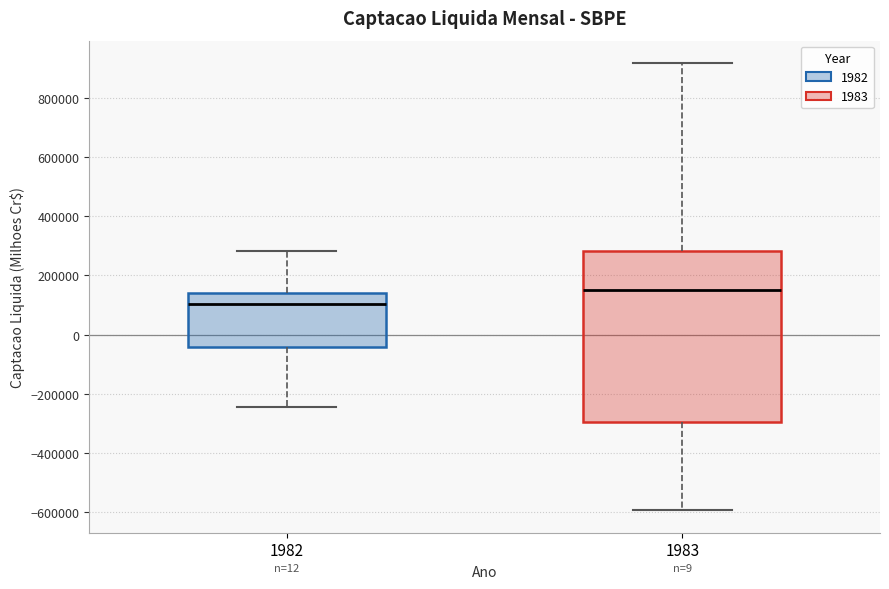

Reading left to right, read every box against the y-axis: the position of its median line, the range the box covers, and the ends of its whiskers. The values are not printed on the chart, so give them approximately, as read against the axis.

1982: median 100000, box -40000 to 140000, whiskers -240000 to 280000
1983: median 160000, box -300000 to 280000, whiskers -600000 to 920000